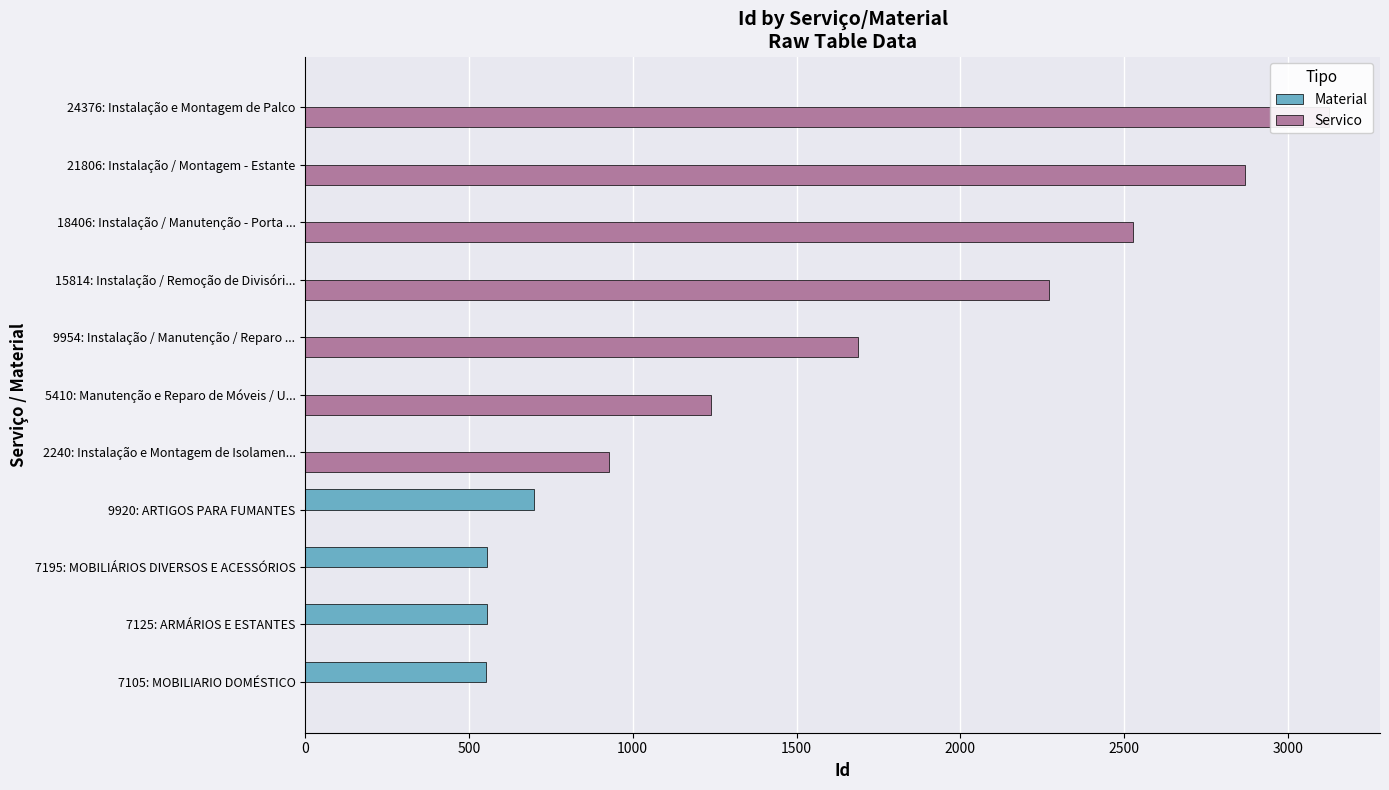

What is the difference between the maximum and minimum values in the Servico series?

3125